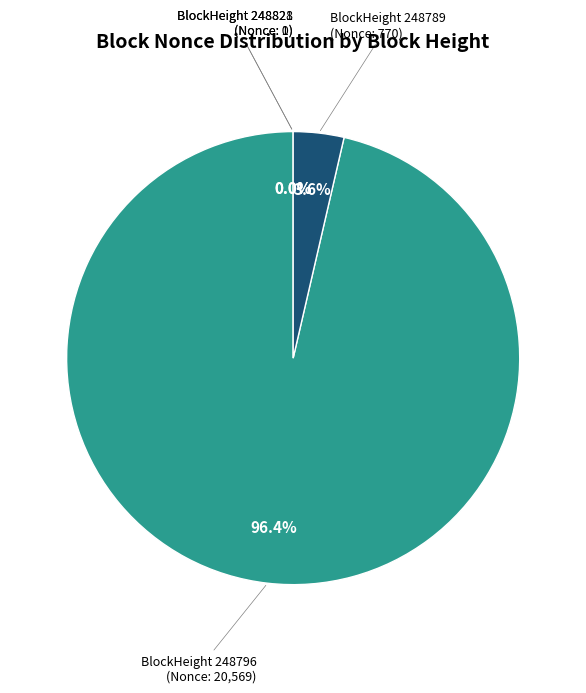

Is there any slice that represents more than half of the pie?

Yes